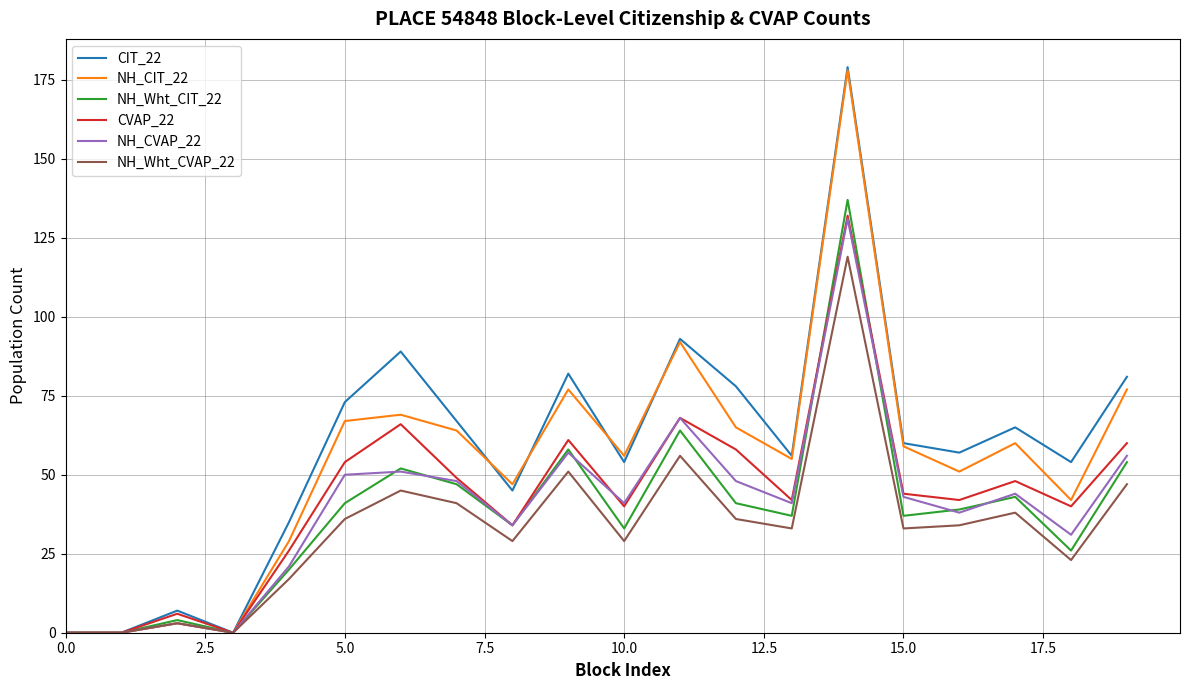

Which series has the widest spread of values?

CIT_22